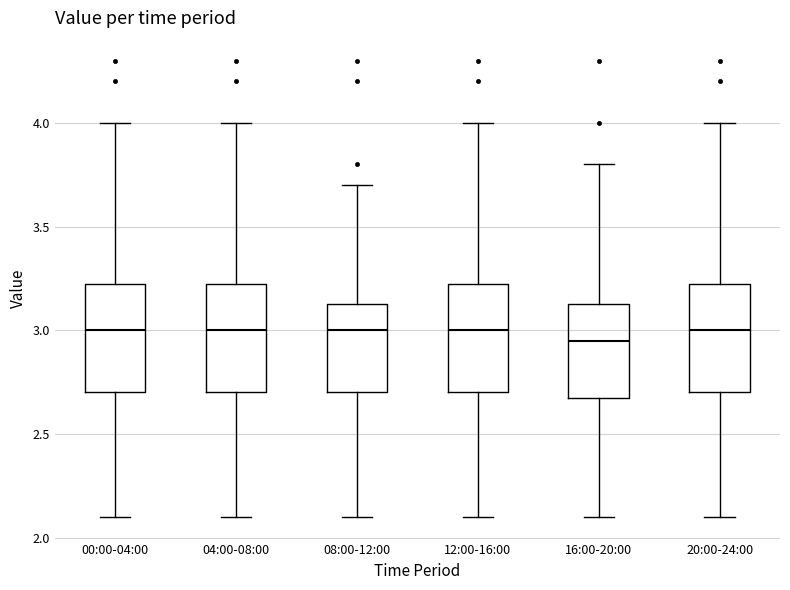

Where does the lower whisker of the box for 04:00-08:00 end on the y-axis? The values are not printed on the chart, so give them approximately, as read against the axis.

2.10